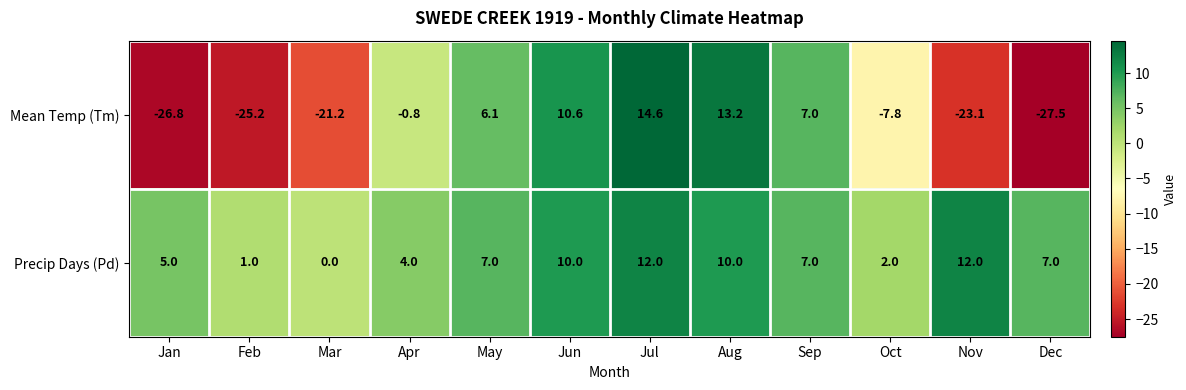

At Feb, list the series in order from smallest to largest.

Mean Temp (Tm), Precip Days (Pd)